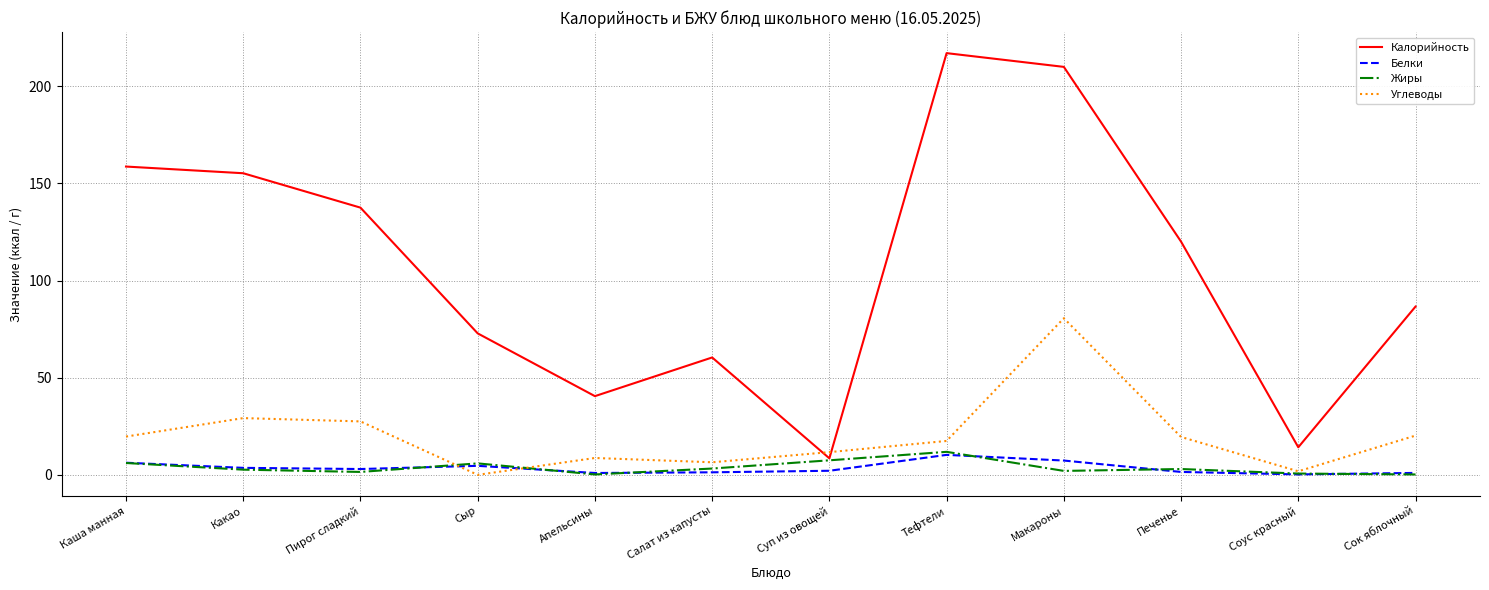

The value of Белки at Какао is 3.6. True or false?

True